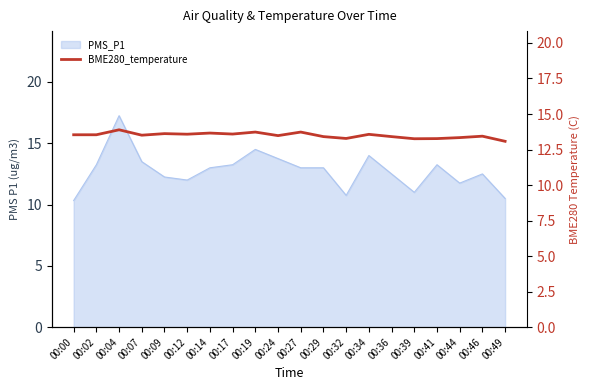

True or false: the data shows 13.5 at 00:02.

True